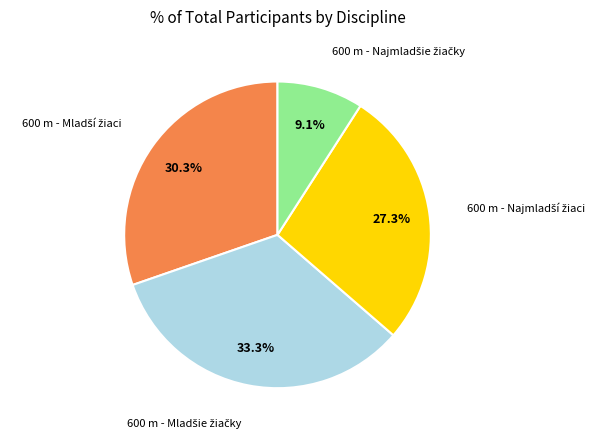

Is there a majority slice in this chart?

No